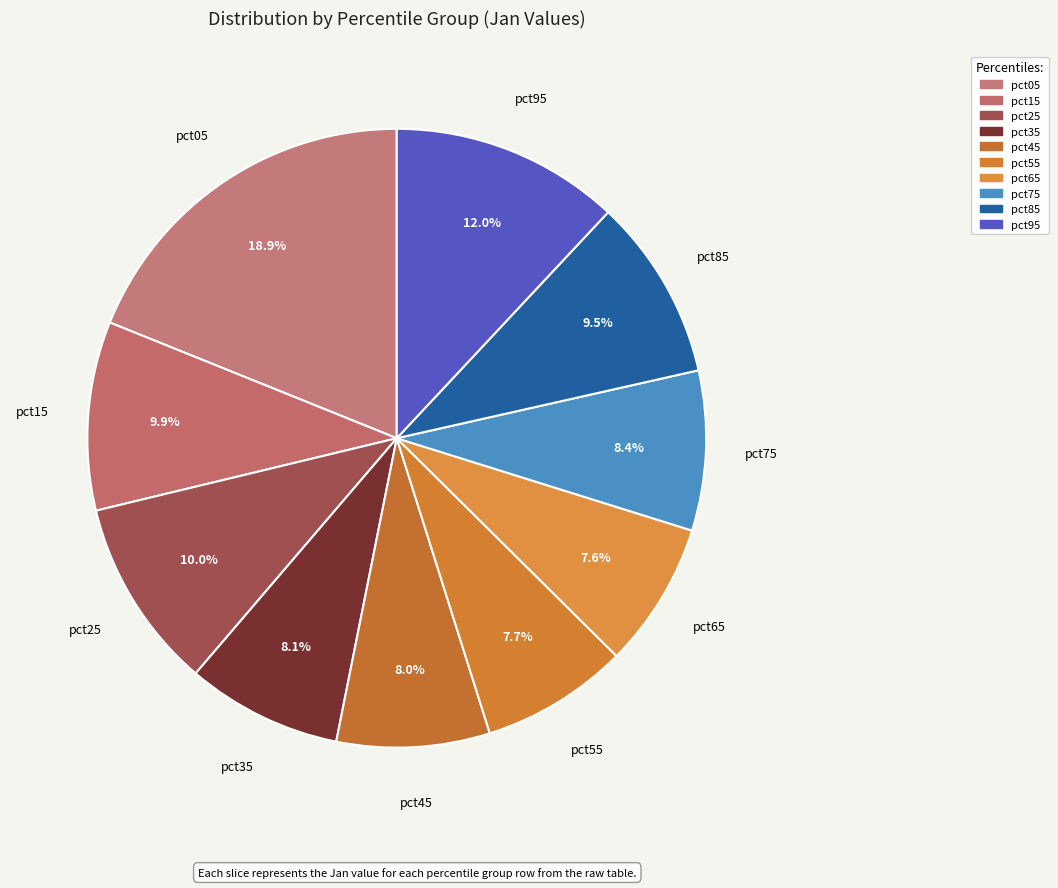

To the nearest percent, what is the difference between the pct75 and pct25 slice percentages?

2%